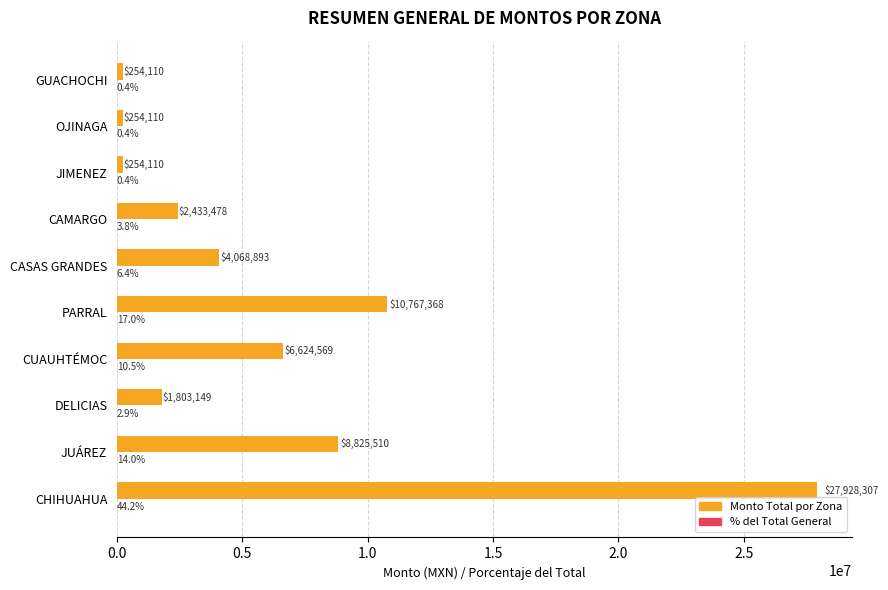

At which category is the sum across all series the highest?

CHIHUAHUA